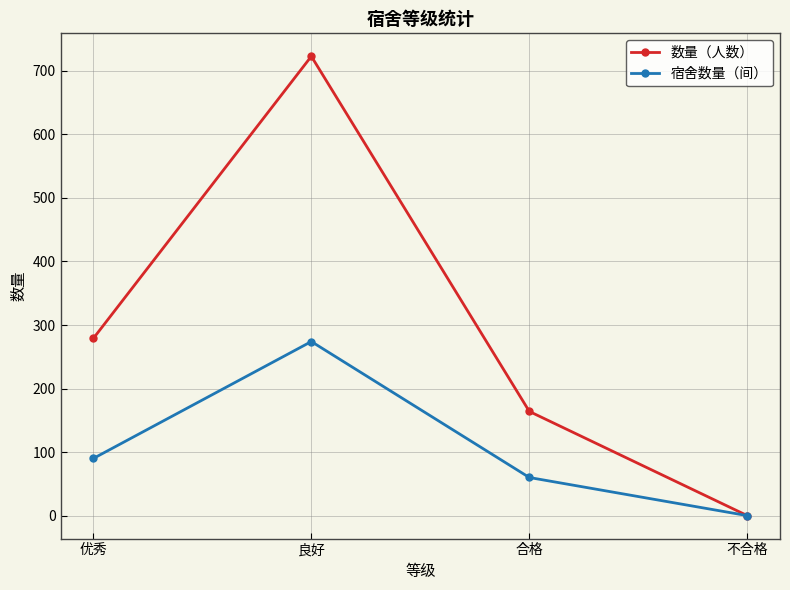

What is the difference between the 数量（人数） values at 优秀 and 良好?

444